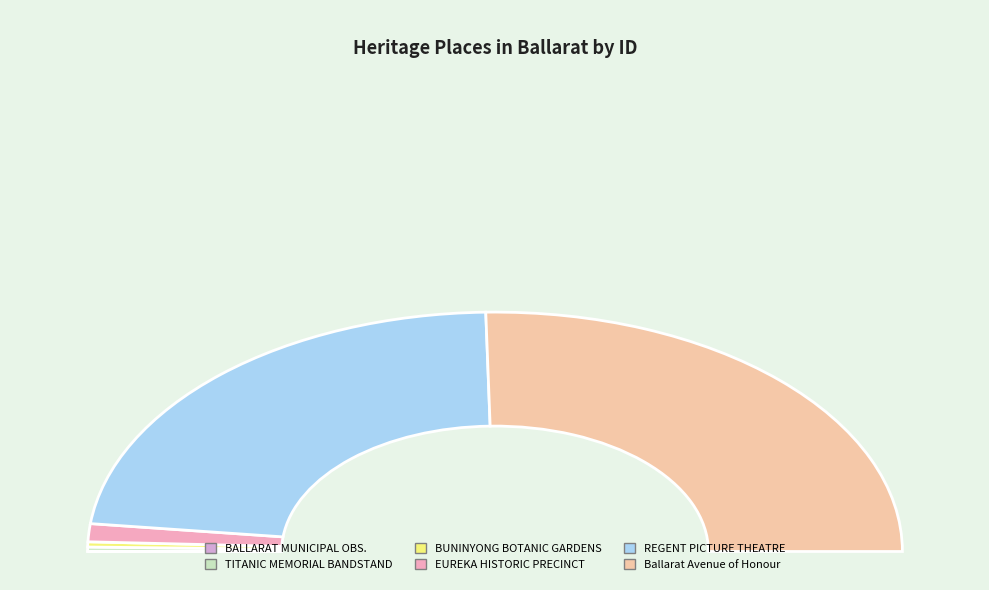

The Ballarat Avenue of Honour slice represents 51% of the pie. True or false?

True